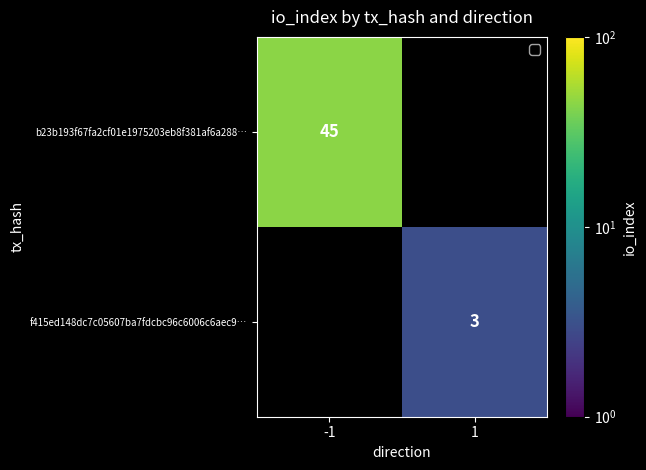

How many distinct data groups are displayed?

2